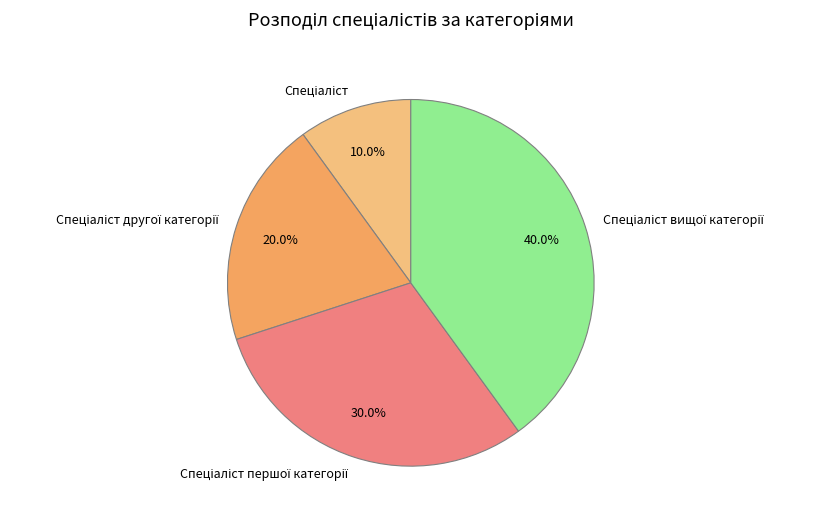

Does any single category account for the majority?

No